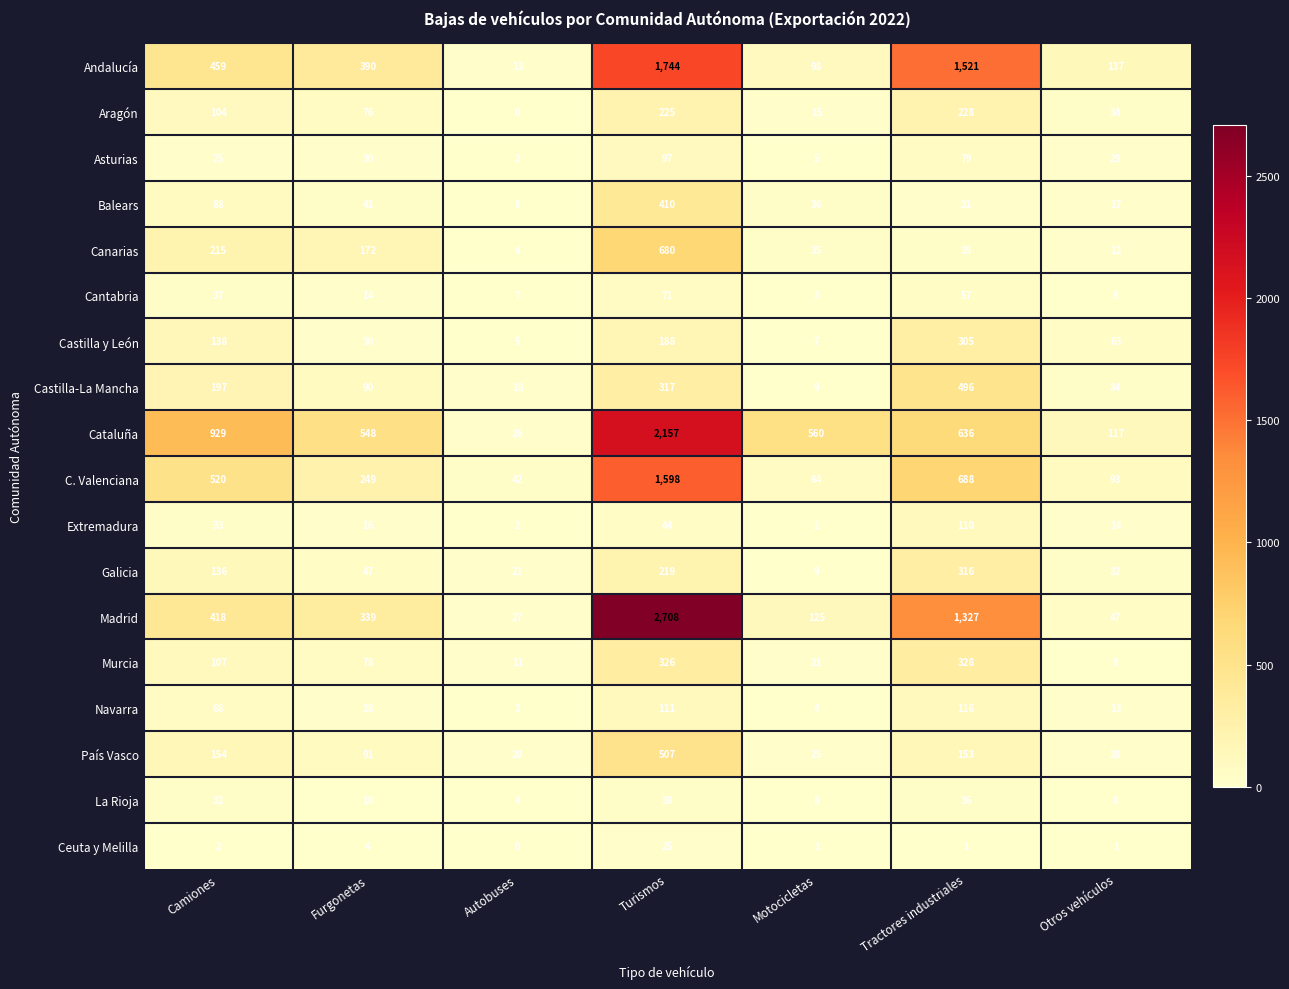

Which series has the largest range (max minus min)?

Madrid